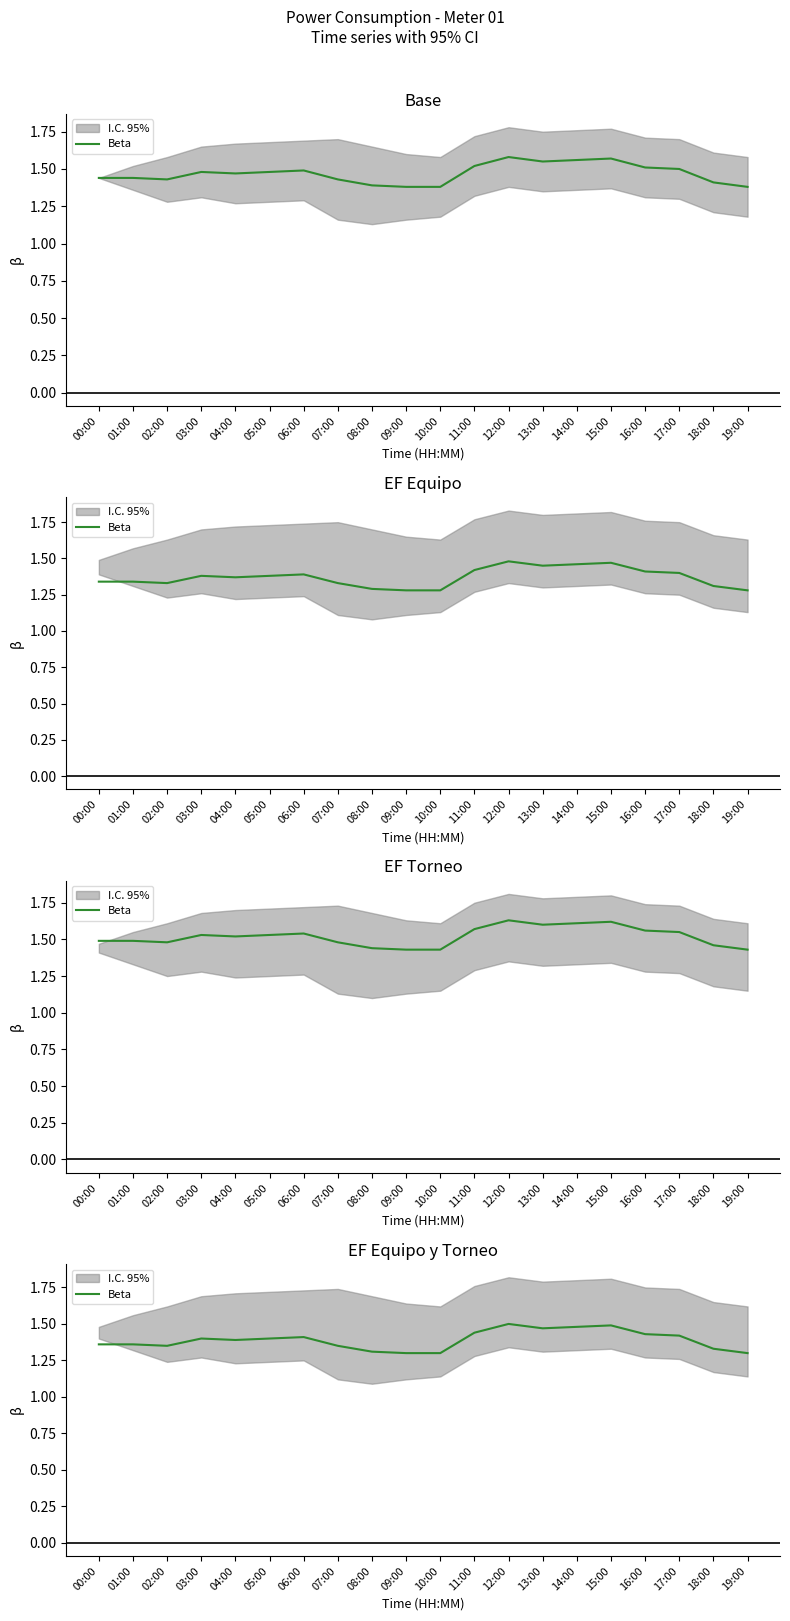

Reading left to right, extract all data points from this chart.

1.4	1.4	1.3	1.4	1.4	1.4	1.4	1.3	1.3	1.3	1.3	1.4	1.5	1.5	1.5	1.5	1.4	1.4	1.3	1.3